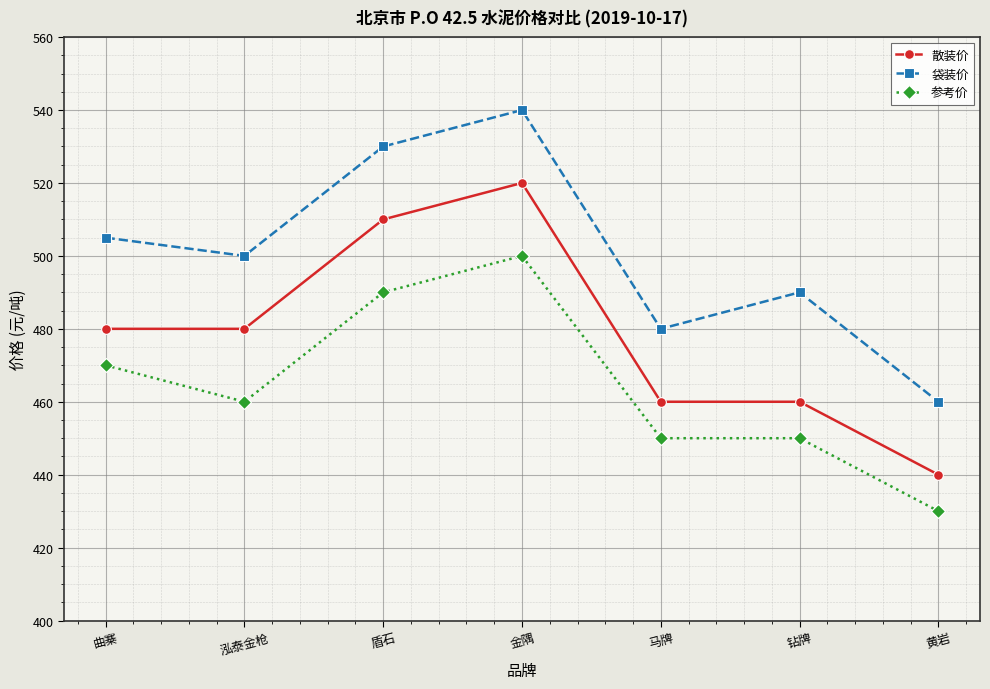

What position from the left is 曲寨?

1